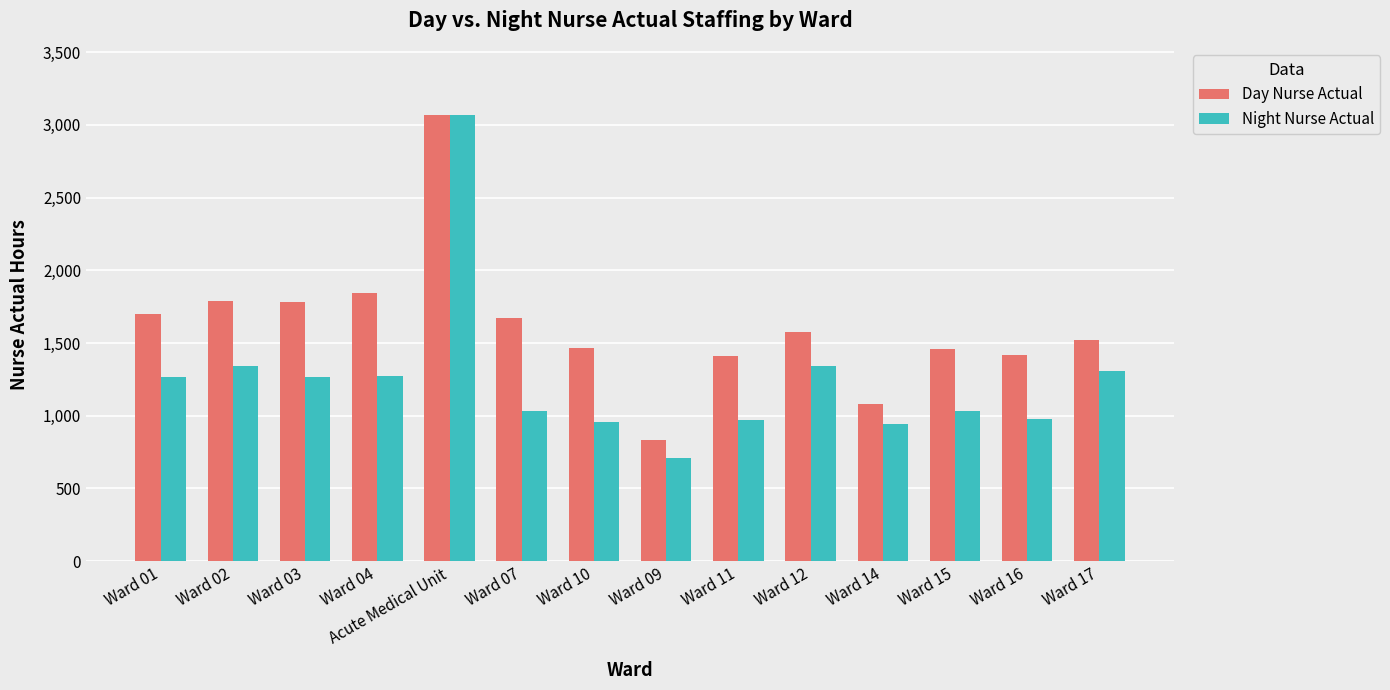

Which series has the widest spread of values?

Night Nurse Actual